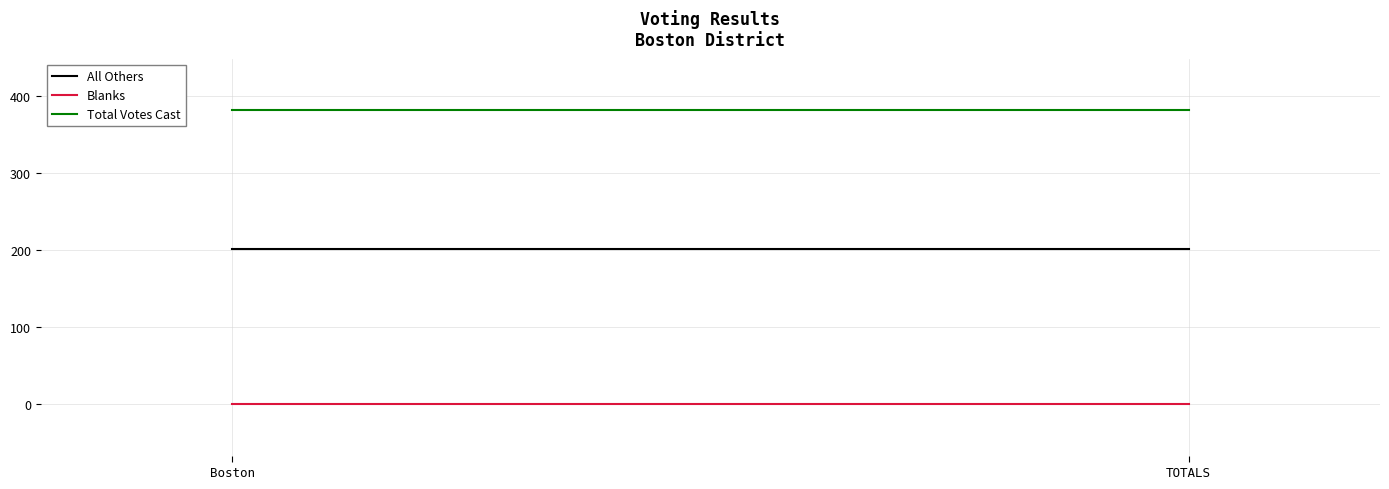

The Blanks series shows 0 at Boston. True or false?

True